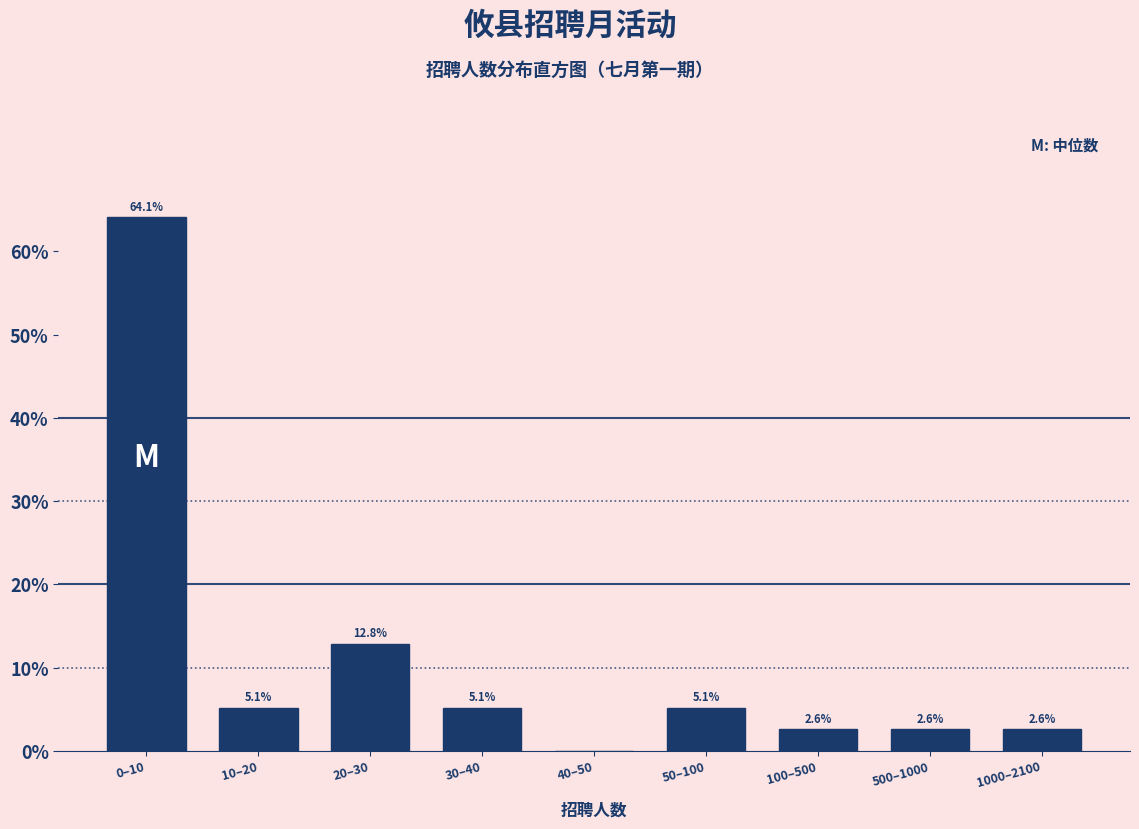

Reading right to left, extract all data points from this chart.

1000–2100=2.6	500–1000=2.6	100–500=2.6	50–100=5.1	40–50=0.0	30–40=5.1	20–30=12.8	10–20=5.1	0–10=64.1